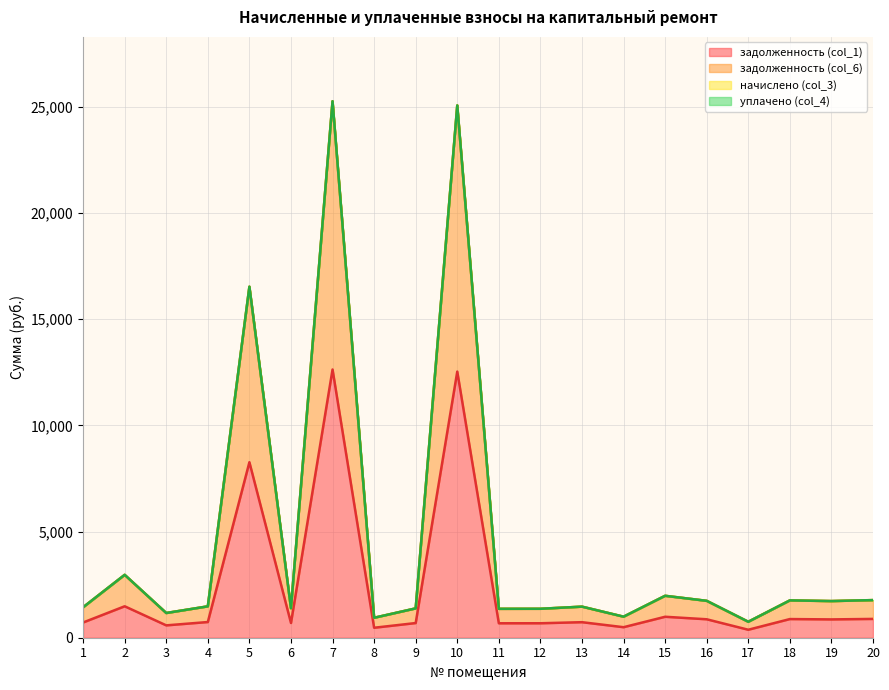

What is the difference between the задолженность (col_1) values at 10 and 17?

12154.9